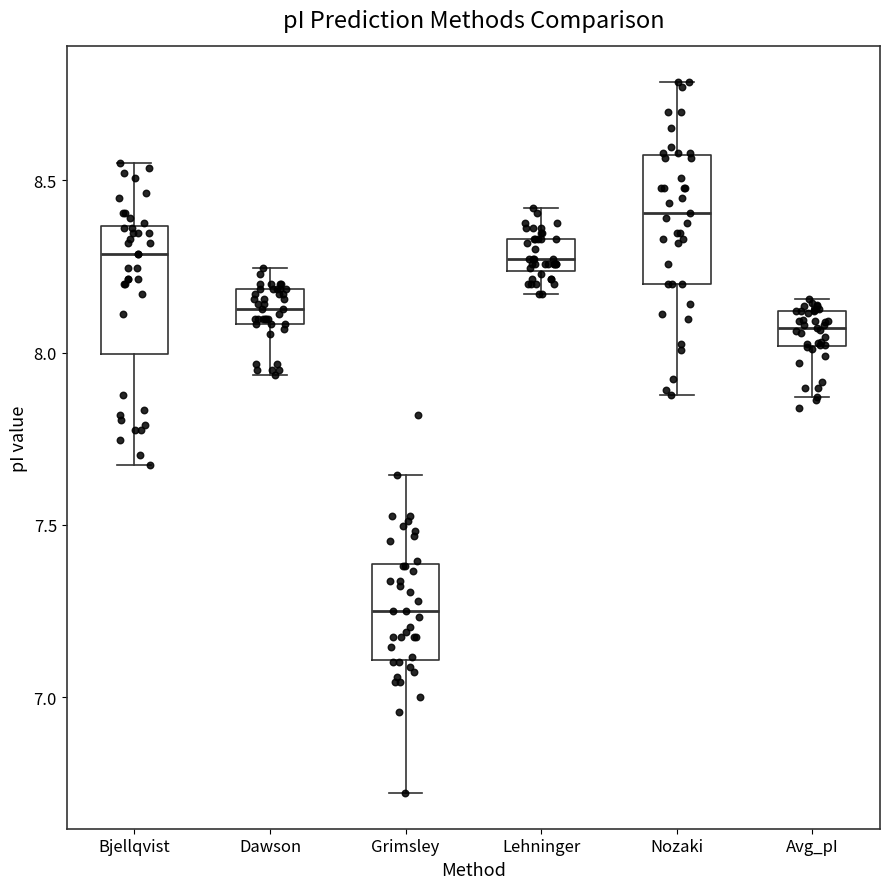

Which box's median line is the highest?

Nozaki